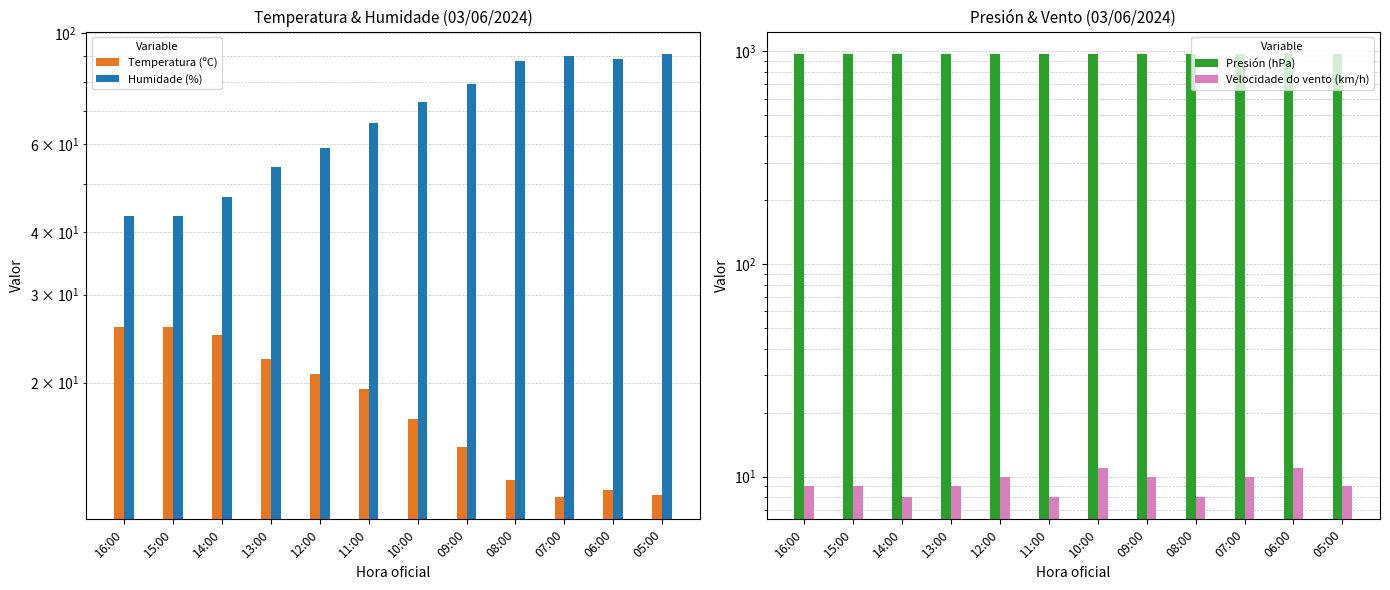

Reading right to left, transcribe all the data shown in this chart.

Temperatura (ºC): 05:00=11.9	06:00=12.2	07:00=11.8	08:00=12.8	09:00=14.9	10:00=16.9	11:00=19.4	12:00=20.8	13:00=22.3	14:00=24.9	15:00=25.9	16:00=25.8
Humidade (%): 05:00=91.0	06:00=89.0	07:00=90.0	08:00=88.0	09:00=79.0	10:00=73.0	11:00=66.0	12:00=59.0	13:00=54.0	14:00=47.0	15:00=43.0	16:00=43.0
Presión (hPa): 05:00=974.5	06:00=974.4	07:00=974.5	08:00=974.6	09:00=974.5	10:00=974.5	11:00=974.4	12:00=974.4	13:00=974.3	14:00=973.8	15:00=973.2	16:00=972.9
Velocidade do vento (km/h): 05:00=9.0	06:00=11.0	07:00=10.0	08:00=8.0	09:00=10.0	10:00=11.0	11:00=8.0	12:00=10.0	13:00=9.0	14:00=8.0	15:00=9.0	16:00=9.0